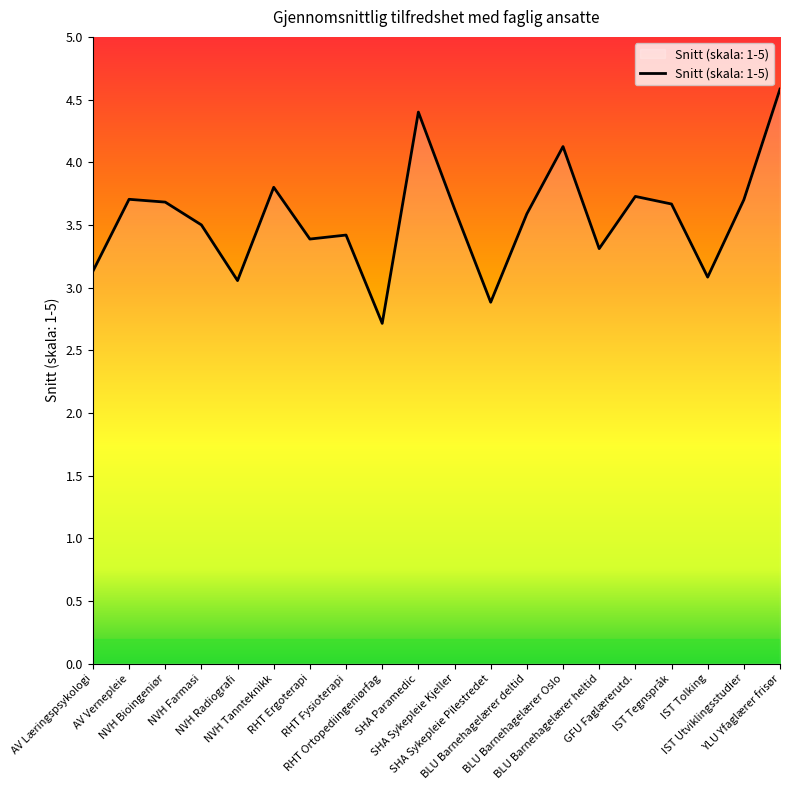

The chart shows a value of 3.4 at RHT Fysioterapi. True or false?

True